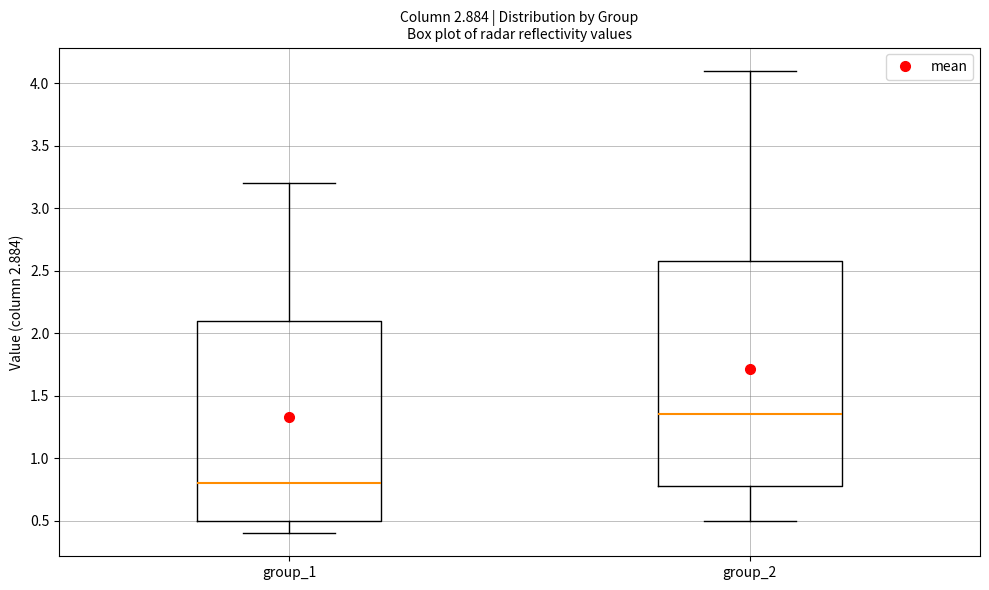

Which box's median line is the highest?

group_2